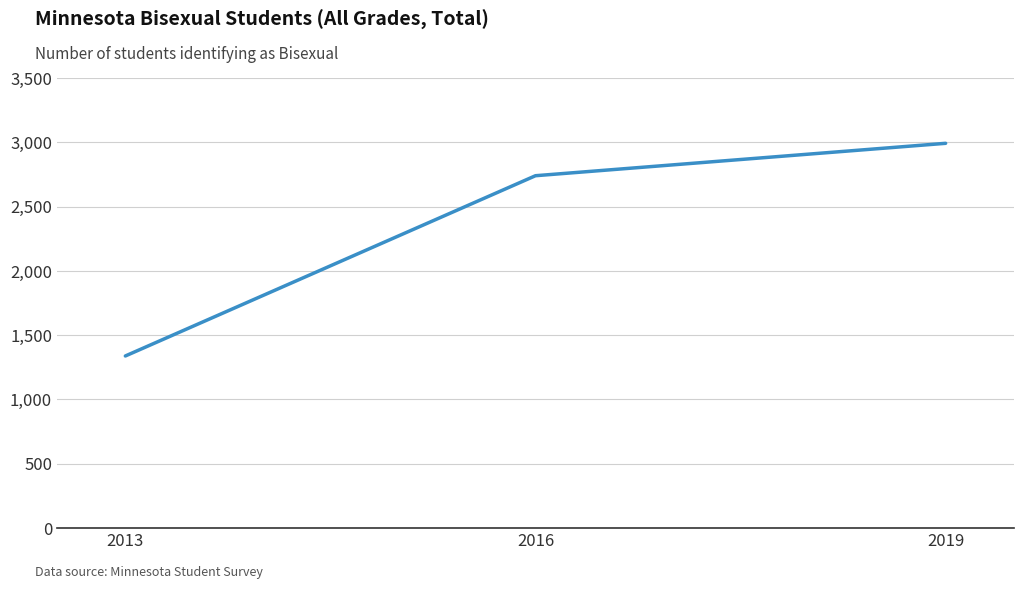

How many values are below 2740?

1